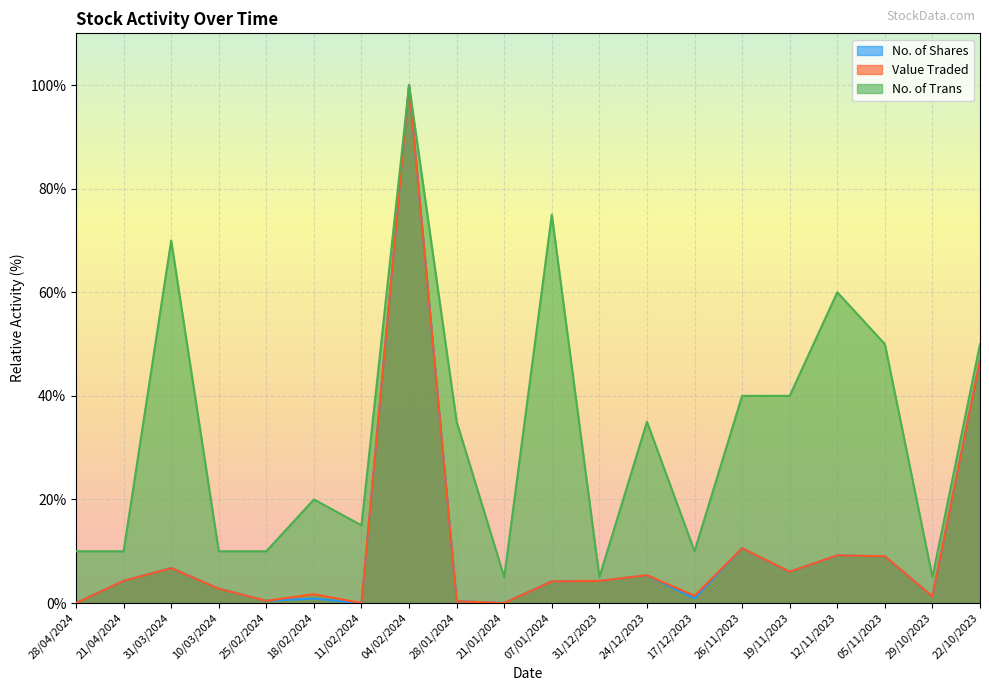

At how many categories does at least one series exceed 20?

10